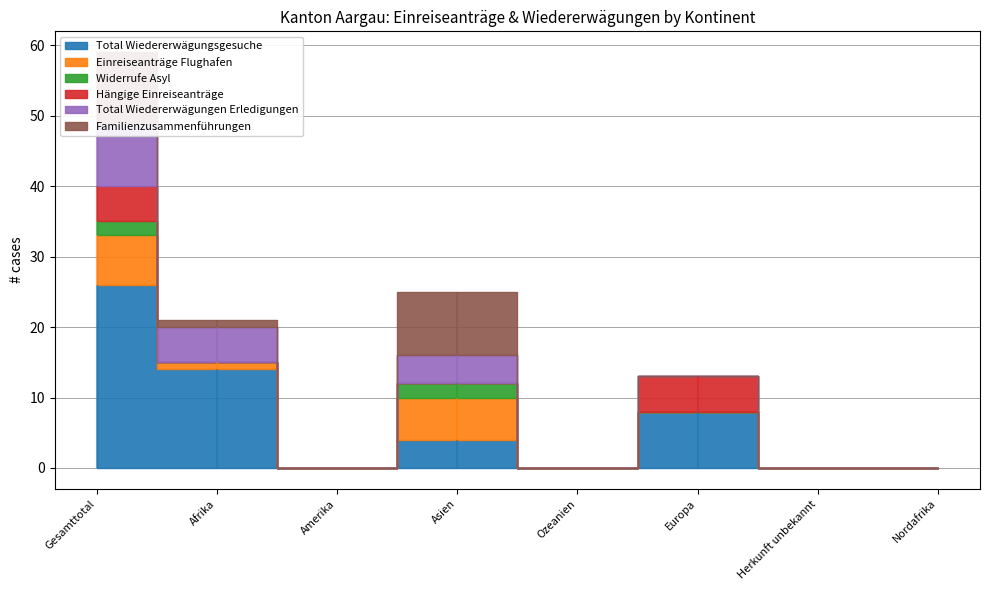

At how many categories does at least one series exceed 12?

2